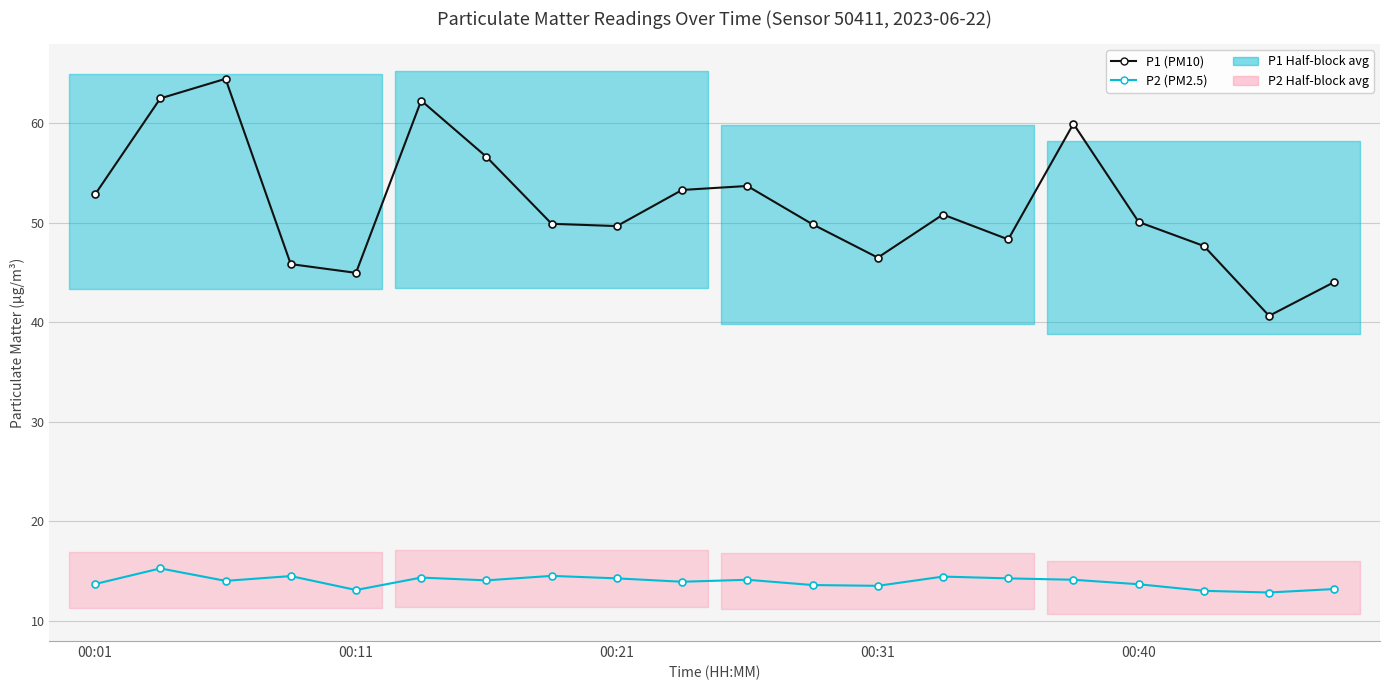

The value of P2 (PM2.5) at 5 is 25.7. True or false?

False